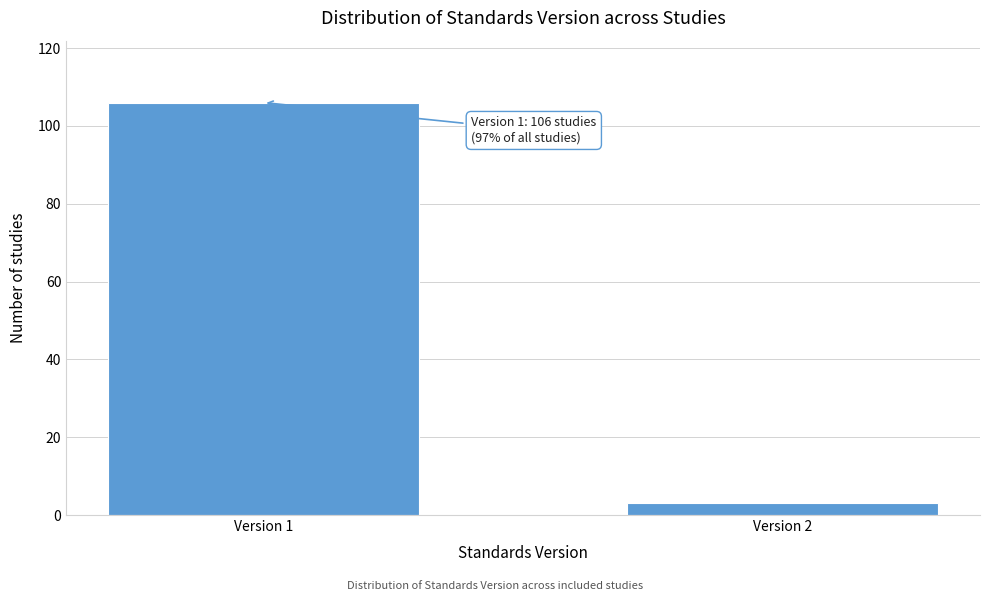

Reading right to left, extract all data points from this chart.

3	106